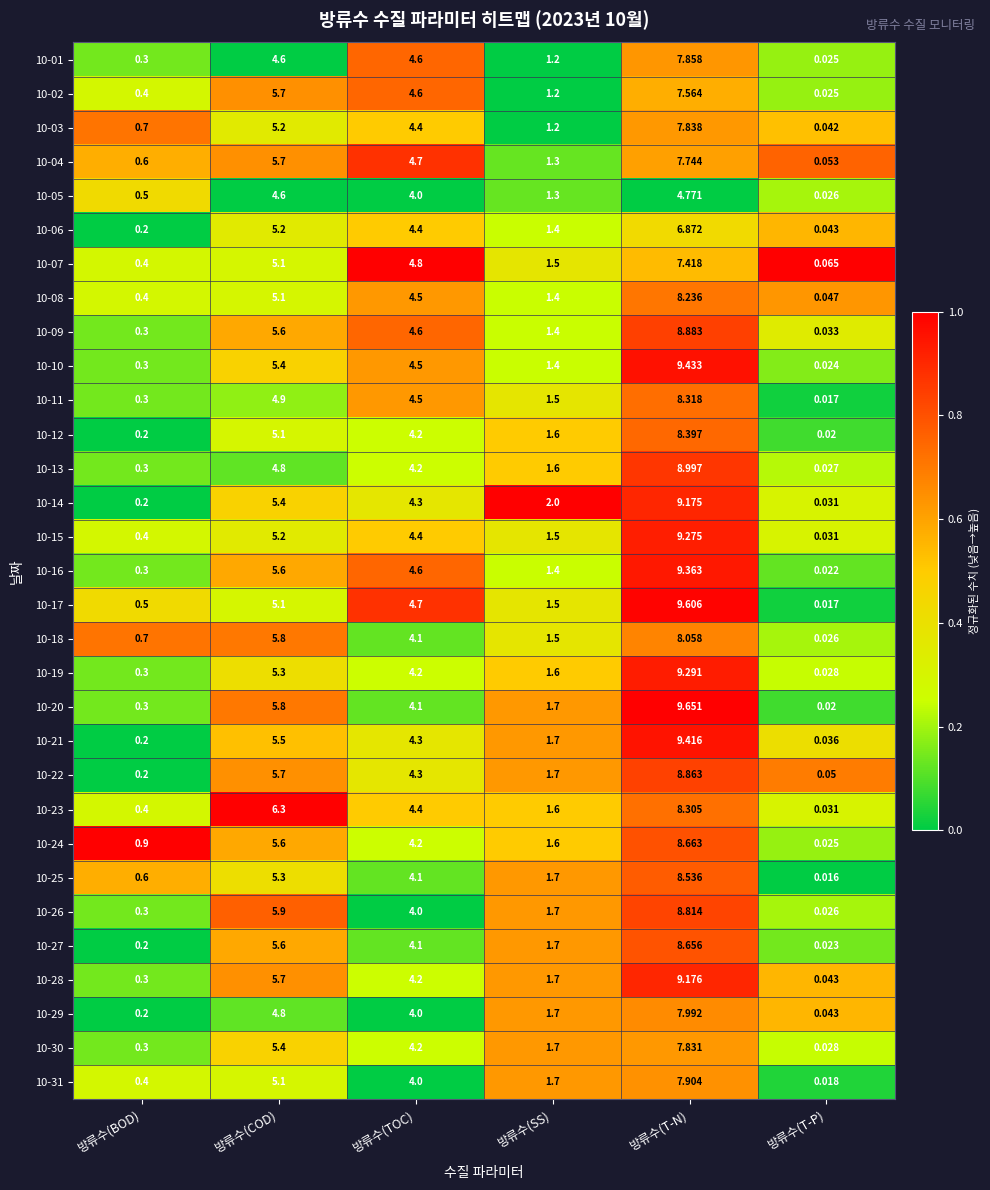

Rank the categories by 10-06 value from highest to lowest.

방류수(T-N), 방류수(COD), 방류수(TOC), 방류수(SS), 방류수(BOD), 방류수(T-P)